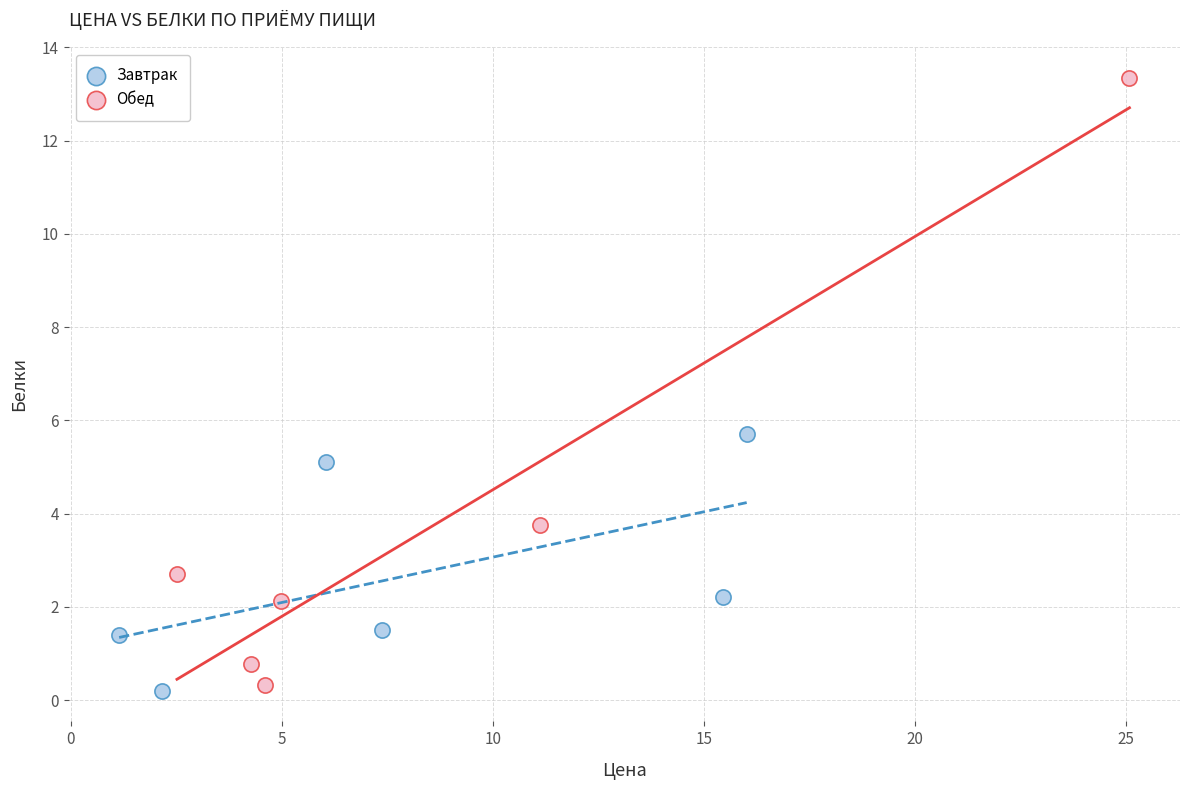

Which series contains the highest Y value?

Обед